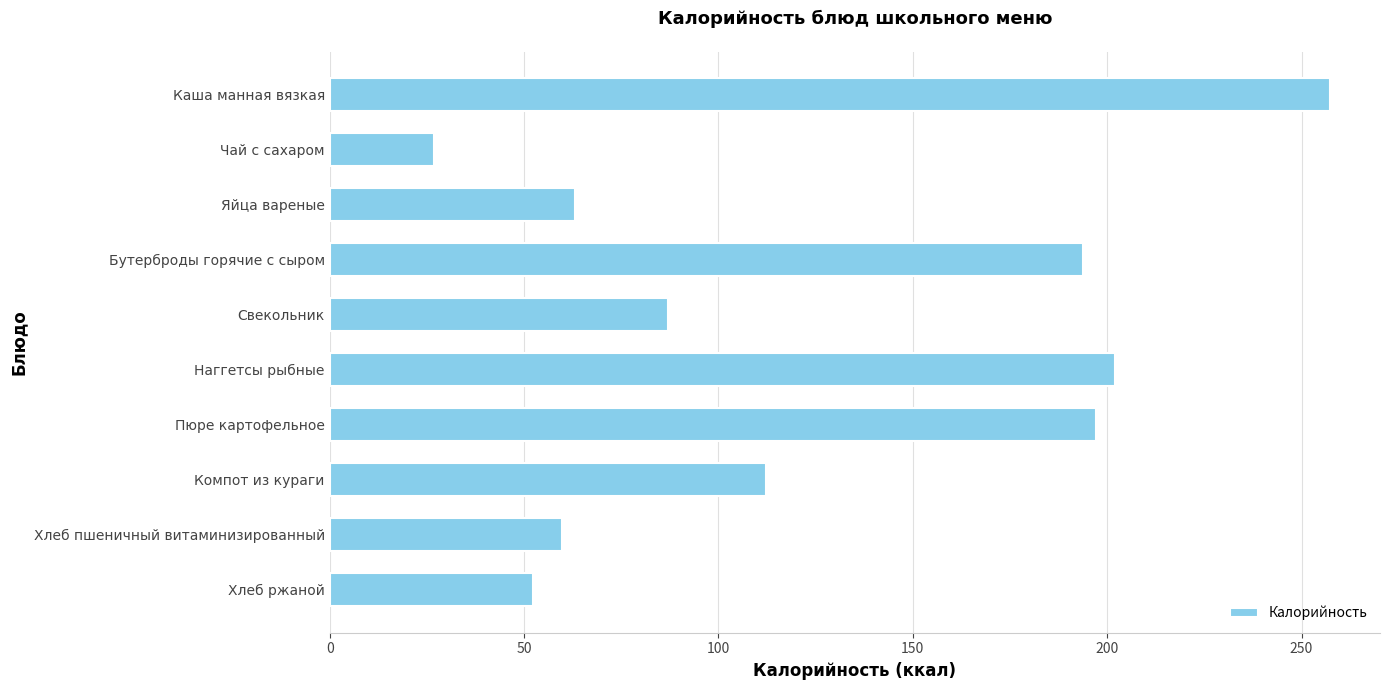

Count the number of data series in this chart.

1